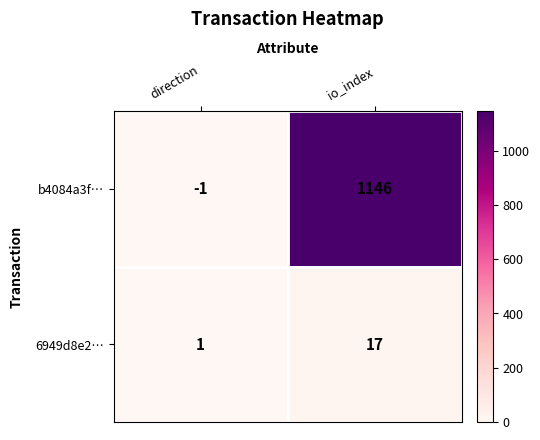

True or false: b4084a3f… has a value of -1 at direction.

True